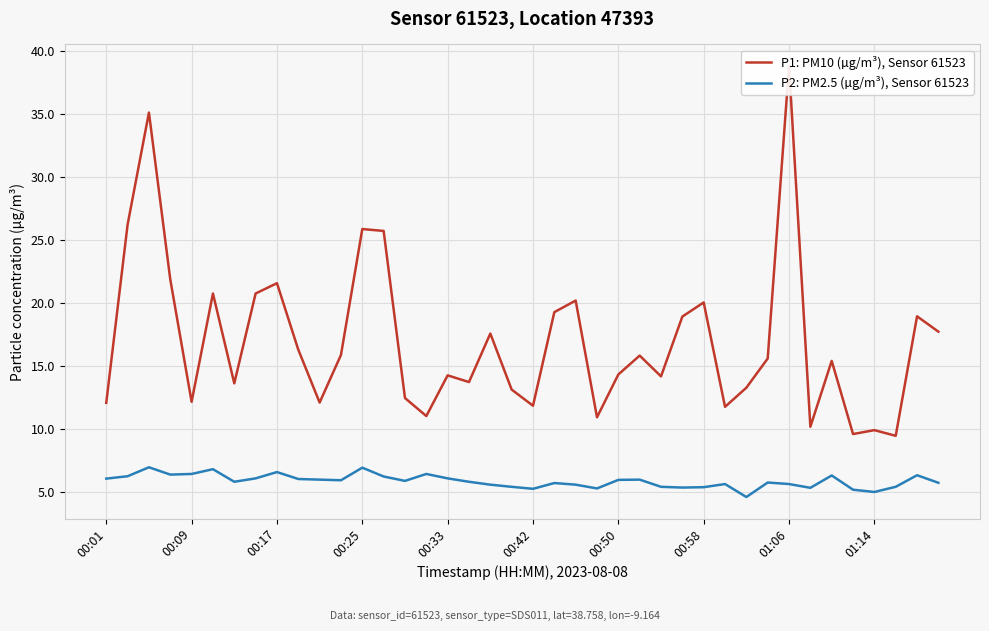

How many values in the P1: PM10 (µg/m³), Sensor 61523 series are below 15?

19